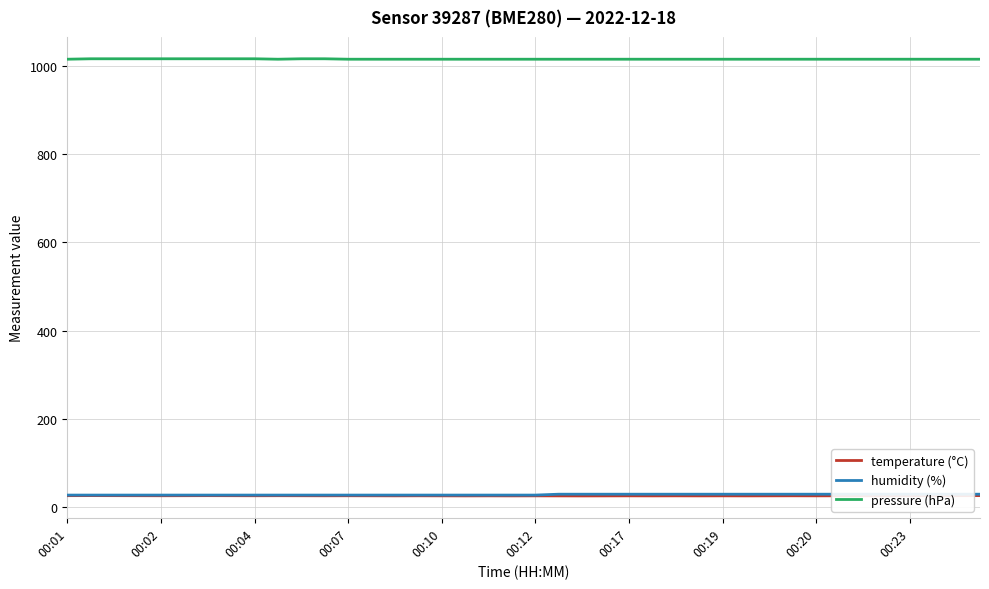

True or false: temperature (°C) and pressure (hPa) intersect in this chart.

False